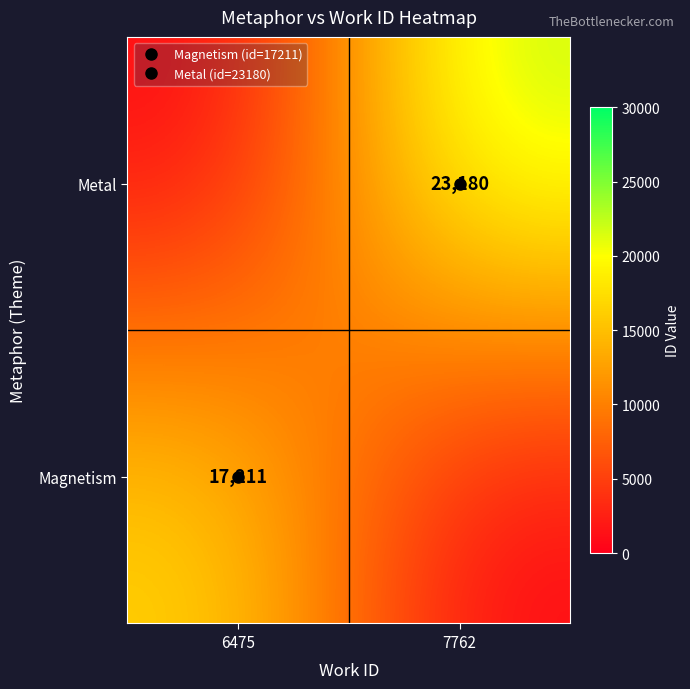

Where is Metal nearest to the value 11590?

6475